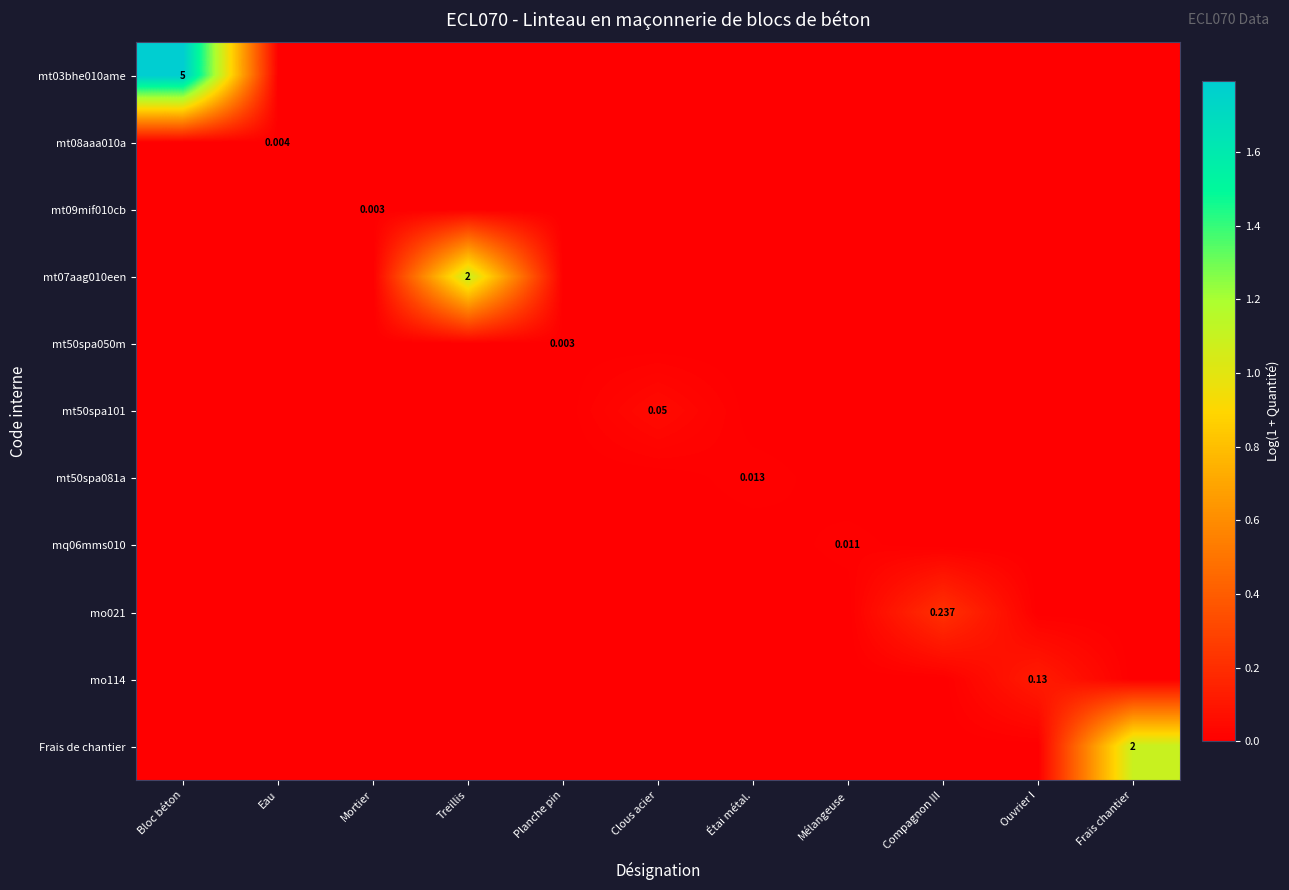

Count the mt50spa050m values in the range 0 to 1.

11